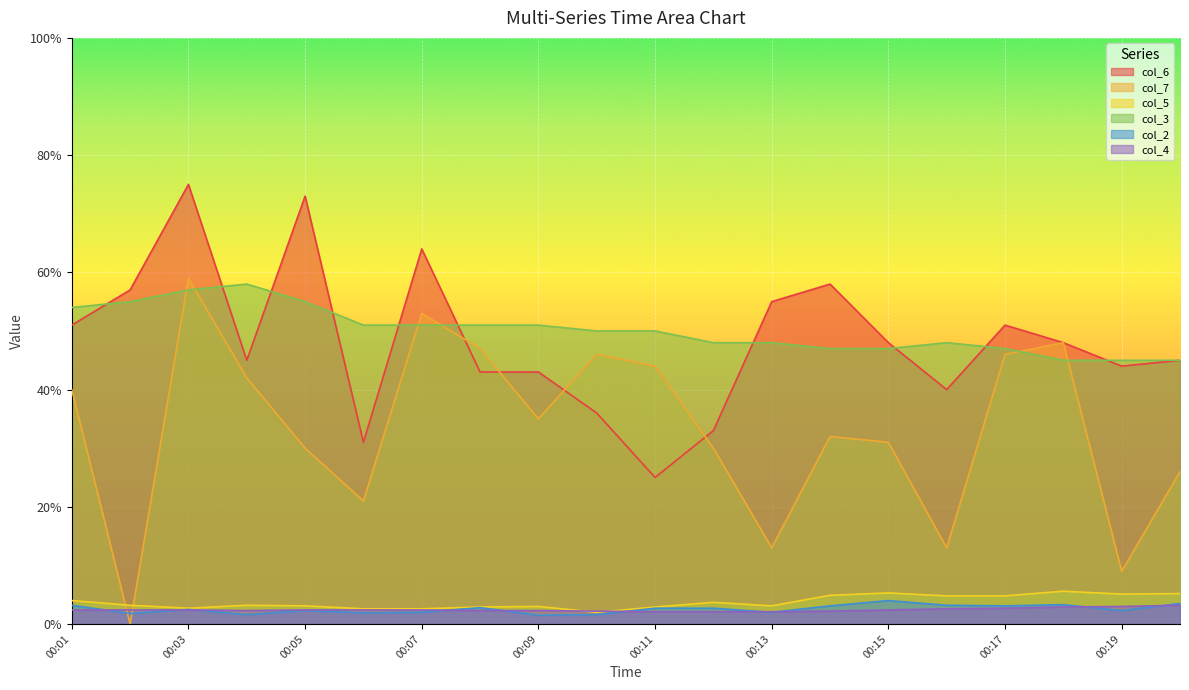

Reading left to right, list all the values displayed in this chart.

col_6: 00:01=51.0	00:02=57.0	00:03=75.0	00:04=45.0	00:05=73.0	00:06=31.0	00:07=64.0	00:08=43.0	00:09=43.0	00:10=36.0	00:11=25.0	00:12=33.0	00:13=55.0	00:14=58.0	00:15=48.0	00:16=40.0	00:17=51.0	00:18=48.0	00:19=44.0	00:20=45.0
col_7: 00:01=40.0	00:02=0.0	00:03=59.0	00:04=42.0	00:05=30.0	00:06=21.0	00:07=53.0	00:08=47.0	00:09=35.0	00:10=46.0	00:11=44.0	00:12=30.0	00:13=13.0	00:14=32.0	00:15=31.0	00:16=13.0	00:17=46.0	00:18=48.0	00:19=9.0	00:20=26.0
col_5: 00:01=4.0	00:02=3.2	00:03=2.7	00:04=3.2	00:05=3.1	00:06=2.6	00:07=2.6	00:08=2.9	00:09=3.0	00:10=2.0	00:11=2.9	00:12=3.7	00:13=3.1	00:14=4.9	00:15=5.3	00:16=4.8	00:17=4.8	00:18=5.6	00:19=5.1	00:20=5.2
col_3: 00:01=54.0	00:02=55.0	00:03=57.0	00:04=58.0	00:05=55.0	00:06=51.0	00:07=51.0	00:08=51.0	00:09=51.0	00:10=50.0	00:11=50.0	00:12=48.0	00:13=48.0	00:14=47.0	00:15=47.0	00:16=48.0	00:17=47.0	00:18=45.0	00:19=45.0	00:20=45.0
col_2: 00:01=3.2	00:02=1.8	00:03=2.5	00:04=1.6	00:05=2.3	00:06=1.9	00:07=2.0	00:08=2.8	00:09=1.5	00:10=1.6	00:11=2.7	00:12=2.7	00:13=2.0	00:14=3.1	00:15=4.0	00:16=3.2	00:17=3.1	00:18=3.3	00:19=2.3	00:20=3.5
col_4: 00:01=2.4	00:02=2.4	00:03=2.4	00:04=2.3	00:05=2.4	00:06=2.4	00:07=2.4	00:08=2.3	00:09=2.3	00:10=2.2	00:11=2.1	00:12=2.1	00:13=2.1	00:14=2.2	00:15=2.4	00:16=2.6	00:17=2.7	00:18=2.9	00:19=3.0	00:20=3.2